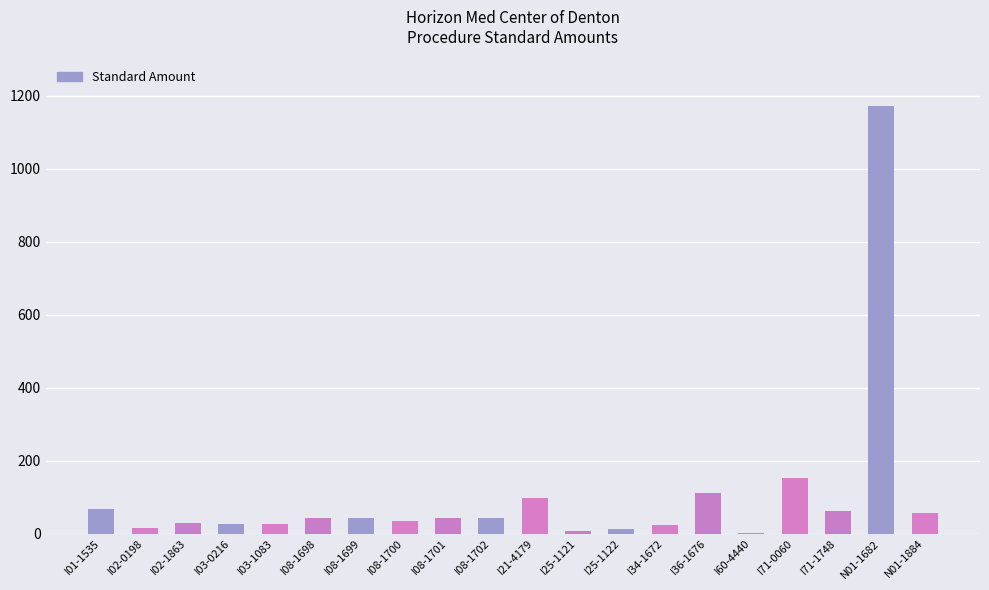

What is the difference between the values at I03-0216 and I71-1748?

37